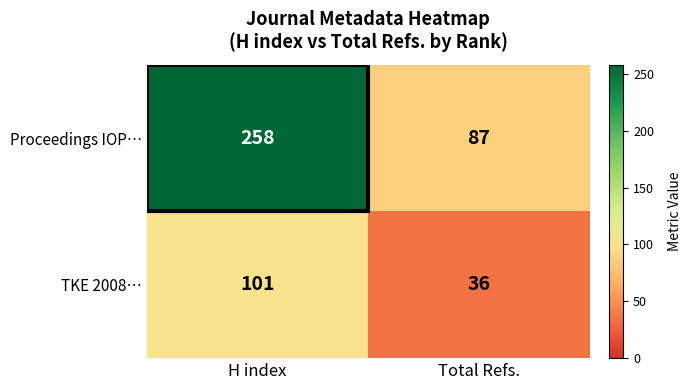

What is the total value across all series at H index?

359